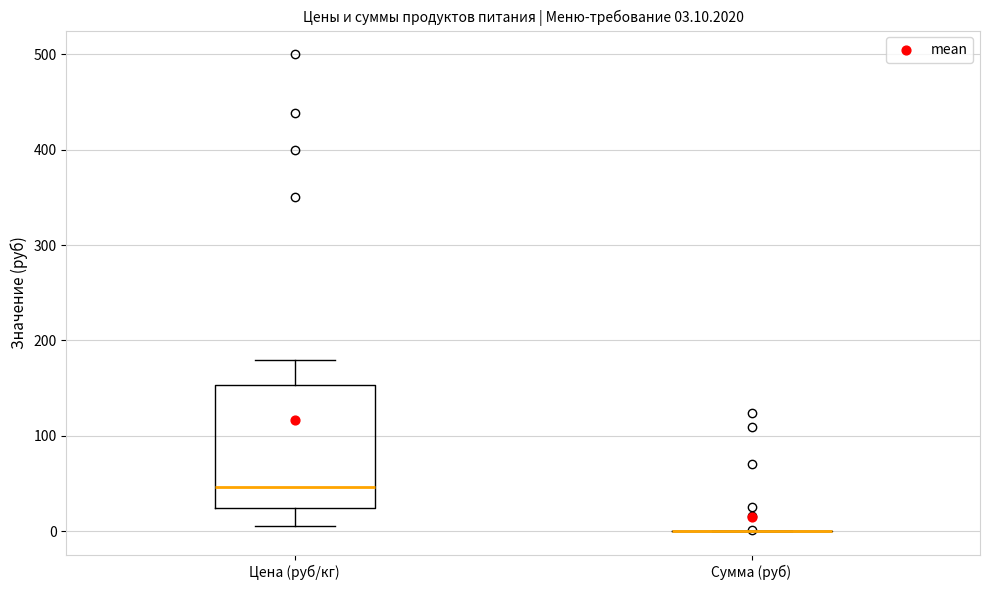

Comparing the boxes themselves (not the whiskers), which one is the tallest?

Цена (руб/кг)